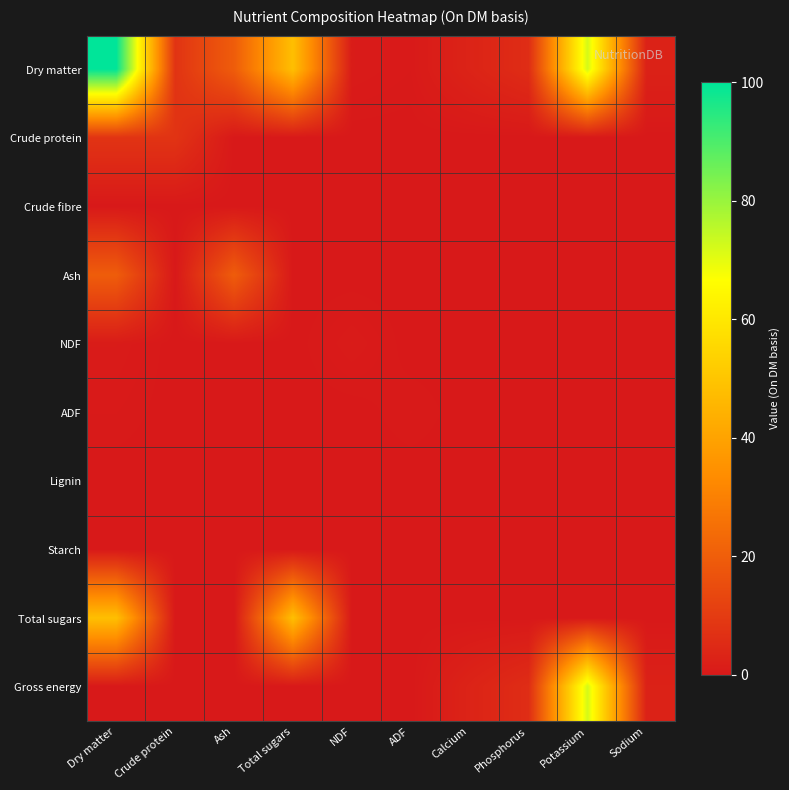

Reading left to right, transcribe all the data shown in this chart.

Dry matter: Dry matter=100.0	Crude protein=7.7	Ash=19.6	Total sugars=48.2	NDF=0.8	ADF=0.4	Calcium=3.1	Phosphorus=5.8	Potassium=72.3	Sodium=2.6
Crude protein: Dry matter=7.7	Crude protein=7.7	Ash=0.0	Total sugars=0.0	NDF=0.0	ADF=0.0	Calcium=0.0	Phosphorus=0.0	Potassium=0.0	Sodium=0.0
Crude fibre: Dry matter=0.0	Crude protein=0.0	Ash=0.0	Total sugars=0.0	NDF=0.0	ADF=0.0	Calcium=0.0	Phosphorus=0.0	Potassium=0.0	Sodium=0.0
Ash: Dry matter=19.6	Crude protein=0.0	Ash=19.6	Total sugars=0.0	NDF=0.0	ADF=0.0	Calcium=0.0	Phosphorus=0.0	Potassium=0.0	Sodium=0.0
NDF: Dry matter=0.8	Crude protein=0.0	Ash=0.0	Total sugars=0.0	NDF=0.8	ADF=0.0	Calcium=0.0	Phosphorus=0.0	Potassium=0.0	Sodium=0.0
ADF: Dry matter=0.4	Crude protein=0.0	Ash=0.0	Total sugars=0.0	NDF=0.0	ADF=0.4	Calcium=0.0	Phosphorus=0.0	Potassium=0.0	Sodium=0.0
Lignin: Dry matter=0.0	Crude protein=0.0	Ash=0.0	Total sugars=0.0	NDF=0.0	ADF=0.0	Calcium=0.0	Phosphorus=0.0	Potassium=0.0	Sodium=0.0
Starch: Dry matter=0.0	Crude protein=0.0	Ash=0.0	Total sugars=0.0	NDF=0.0	ADF=0.0	Calcium=0.0	Phosphorus=0.0	Potassium=0.0	Sodium=0.0
Total sugars: Dry matter=48.2	Crude protein=0.0	Ash=0.0	Total sugars=48.2	NDF=0.0	ADF=0.0	Calcium=0.0	Phosphorus=0.0	Potassium=0.0	Sodium=0.0
Gross energy: Dry matter=0.0	Crude protein=0.0	Ash=0.0	Total sugars=0.0	NDF=0.0	ADF=0.0	Calcium=3.1	Phosphorus=5.8	Potassium=72.3	Sodium=2.6